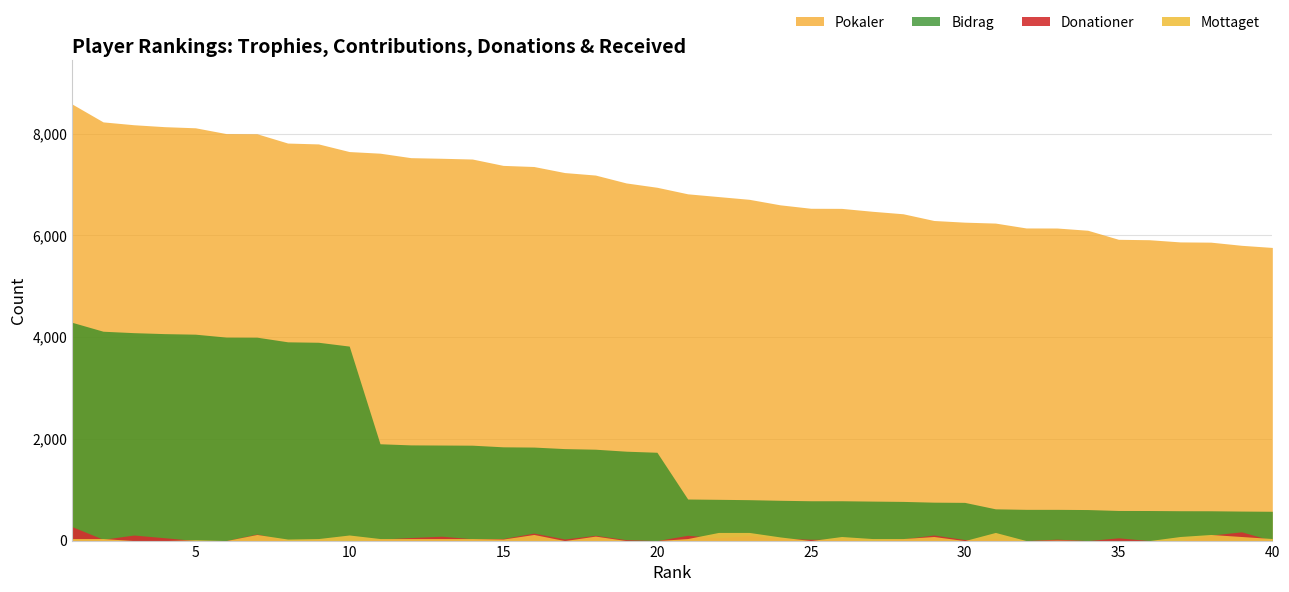

Which series has the largest total across all categories?

Pokaler